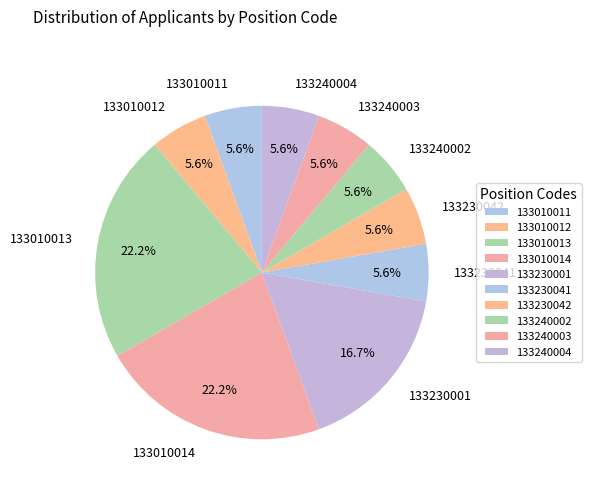

Is 133240003 the majority of the pie?

No